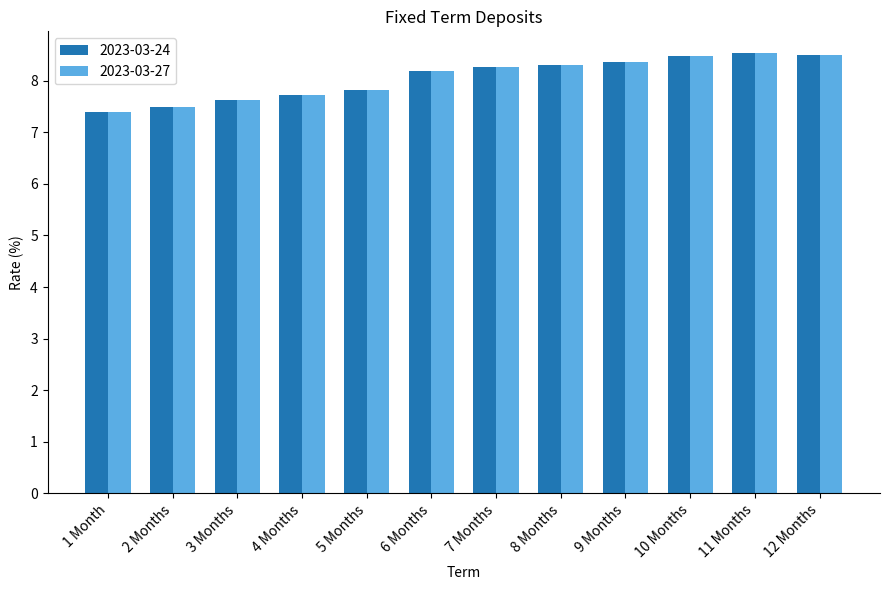

How many bars are there in total?

24